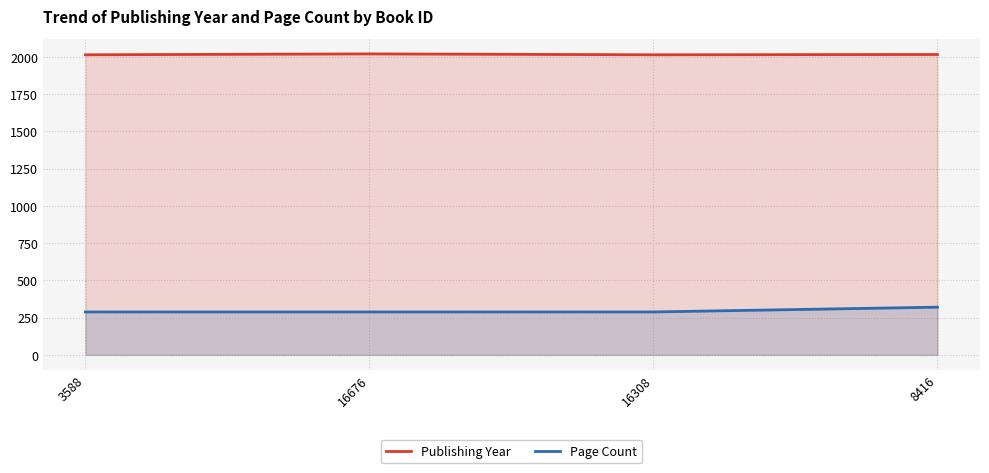

Which series has the widest spread of values?

Page Count